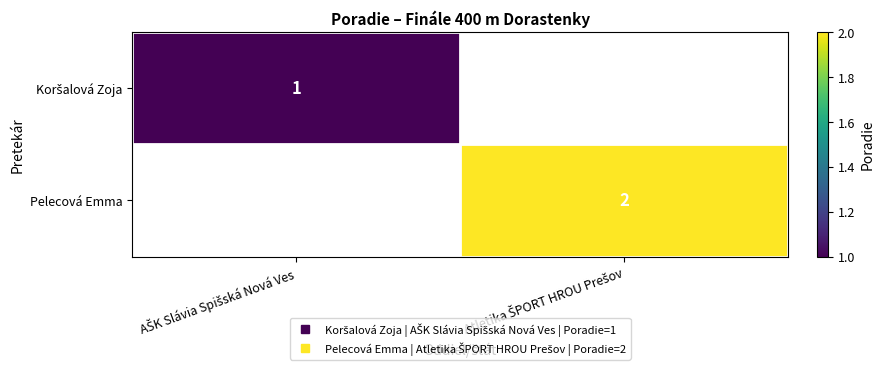

Rank the categories by Pelecová Emma value from lowest to highest.

AŠK Slávia Spišská Nová Ves, Atletika ŠPORT HROU Prešov